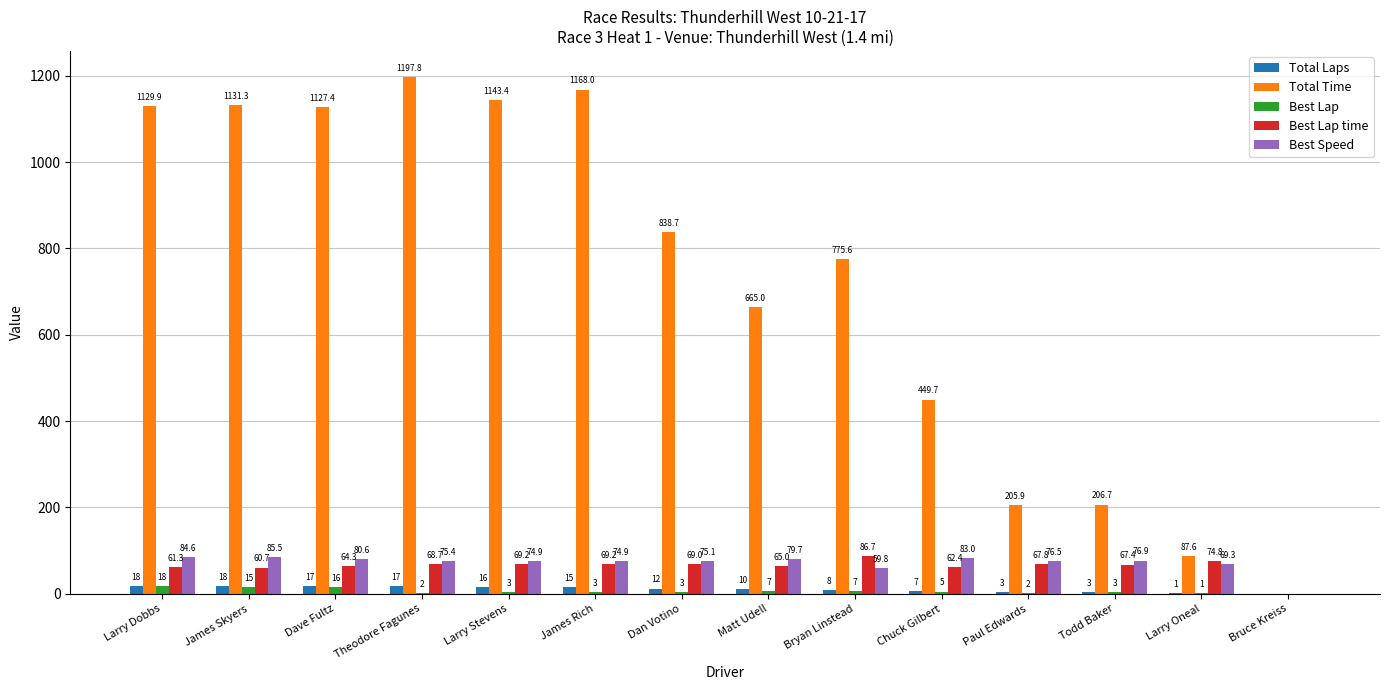

Which series changed the most between James Skyers and Todd Baker?

Total Time